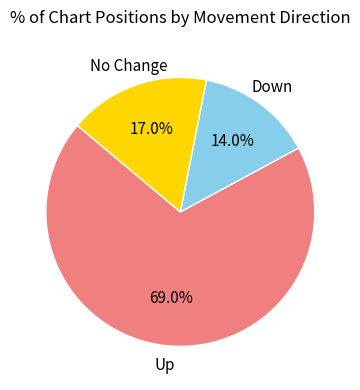

Which slice is the smallest?

Down